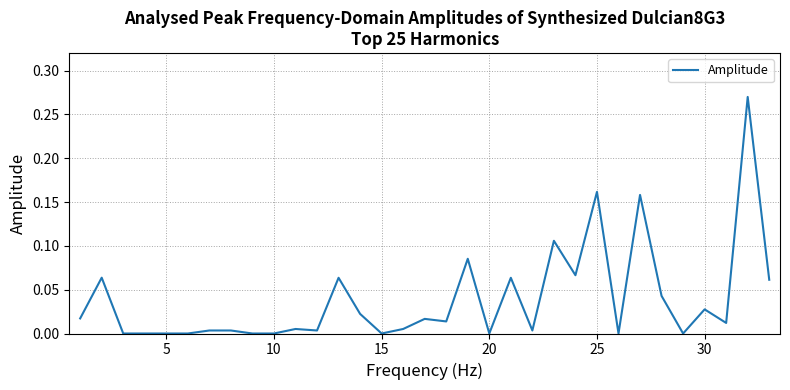

Does the chart display data point markers on the line(s)?

No